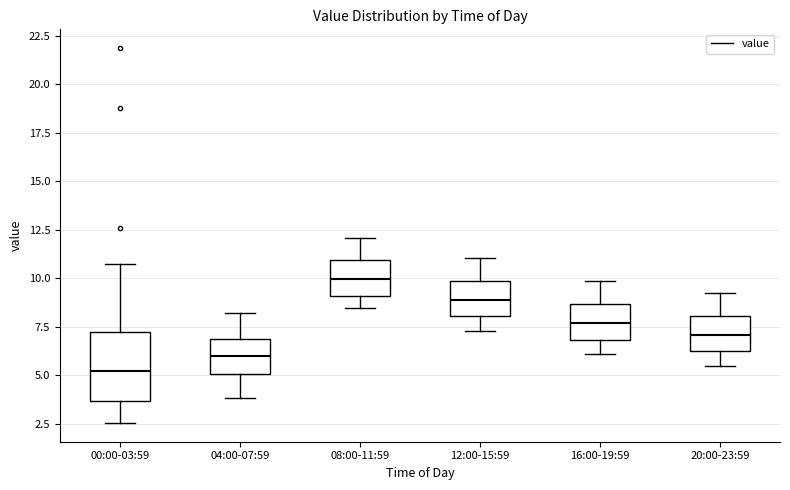

Which box has the highest median line?

08:00-11:59